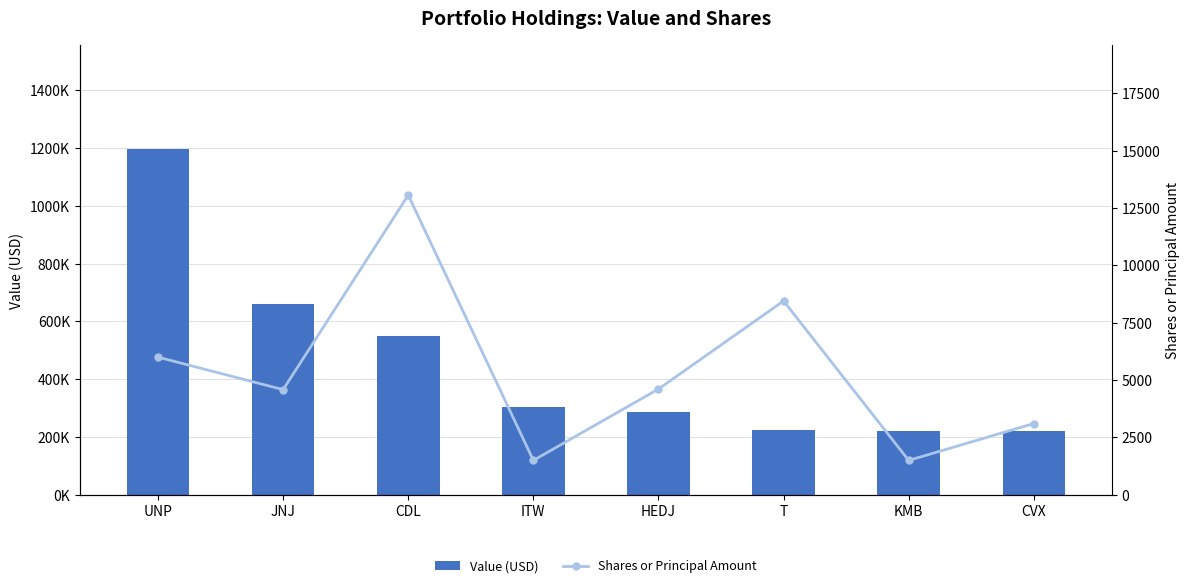

What is the sum of all Shares or Principal Amount values?

42810